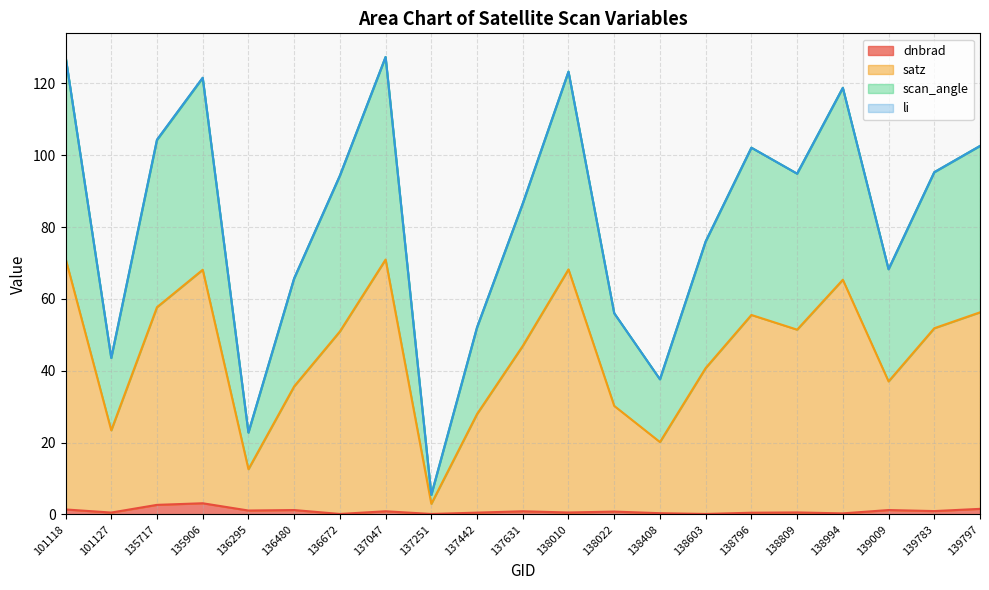

Which has a higher value, 137442 or 135717?

135717